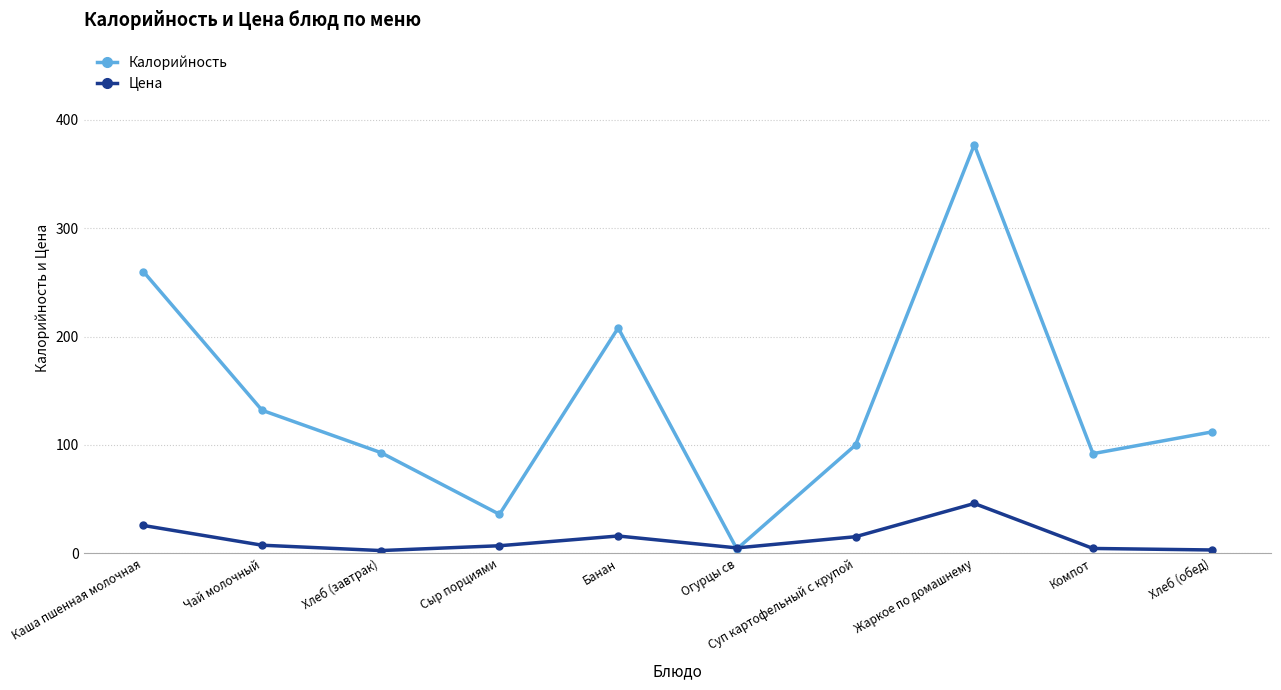

What are all the series names shown in the legend?

Калорийность, Цена